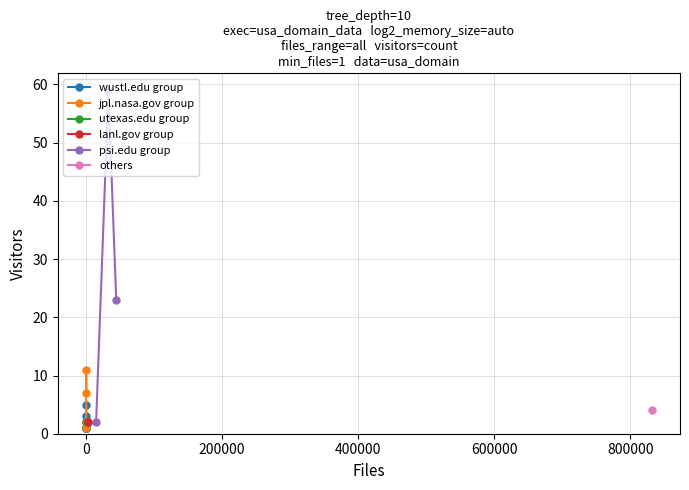

What is the maximum value shown in the chart?

59